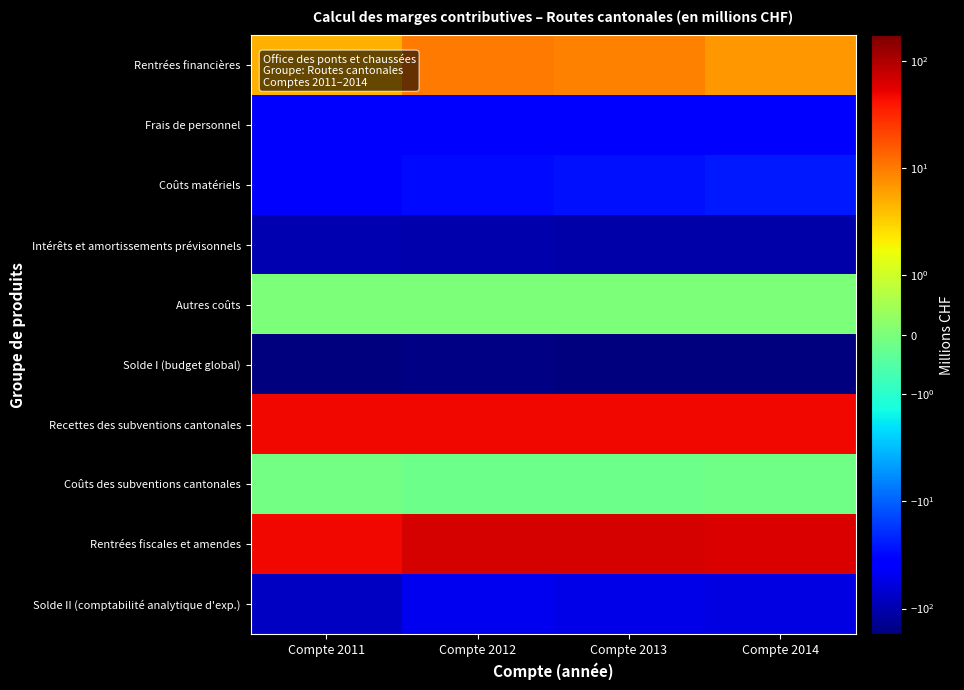

How many data points does each series have?

4